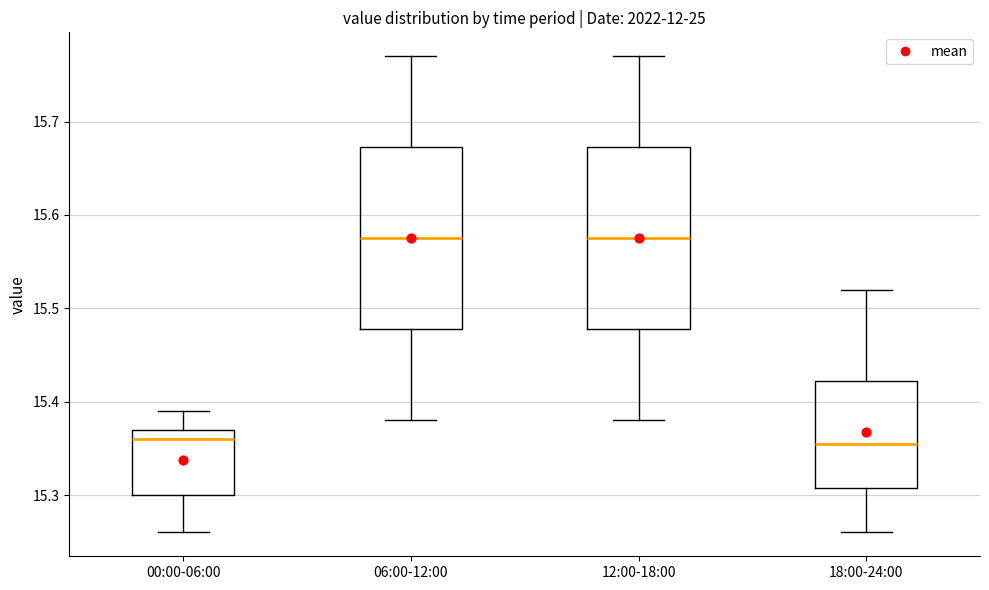

Where does the median line of the box for 18:00-24:00 sit on the y-axis? The values are not printed on the chart, so give them approximately, as read against the axis.

15.36